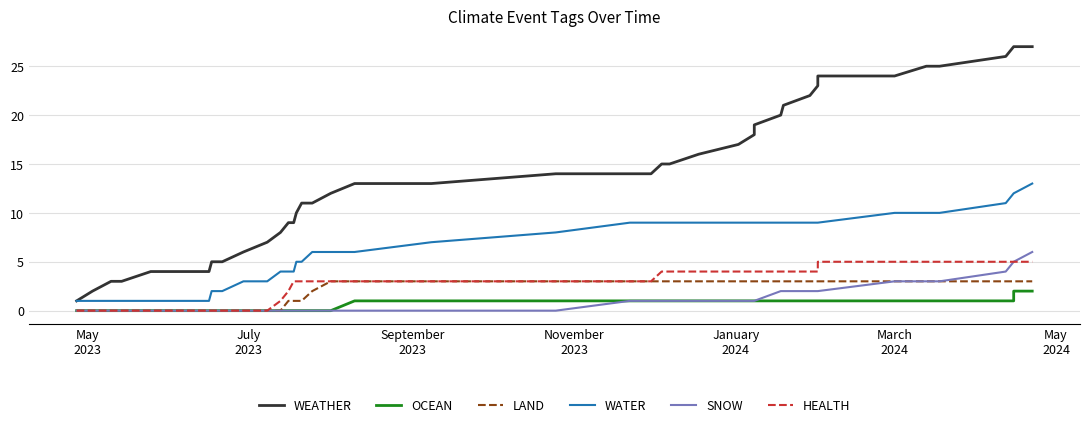

What is the greatest value displayed?

27